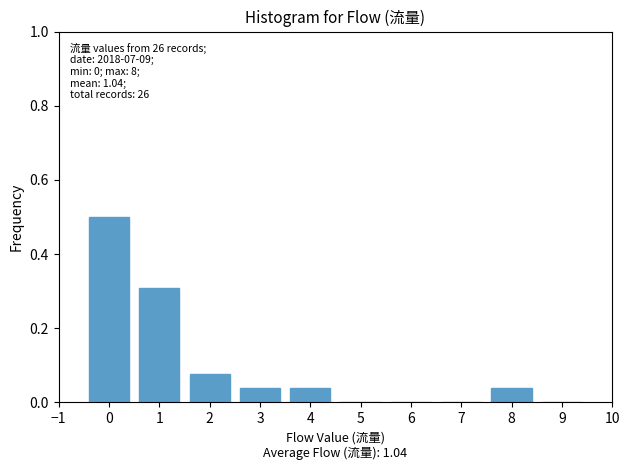

Which has a higher value, 5 or 8?

8